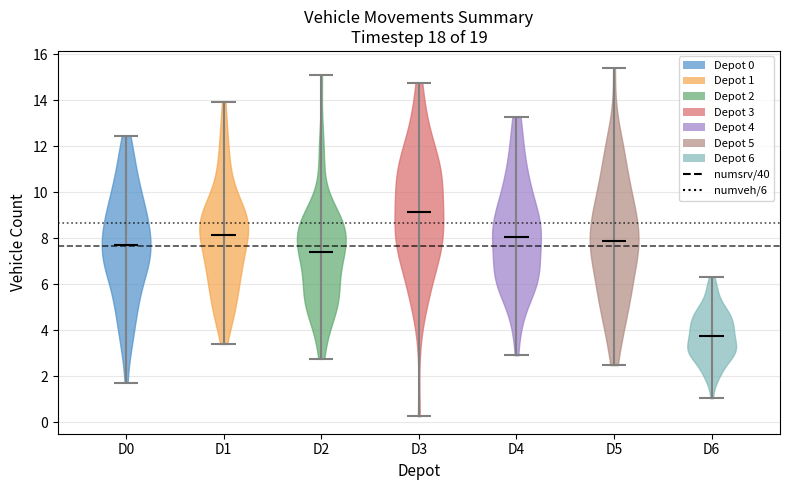

Reading left to right, read every violin against the y-axis: where its median line is, and the lowest and highest points it reaches. The values are not printed on the chart, so give them approximately, as read against the axis.

D0: median line 7.6, lowest point 1.8, highest point 12.4
D1: median line 8.2, lowest point 3.4, highest point 14.0
D2: median line 7.4, lowest point 2.8, highest point 15.0
D3: median line 9.2, lowest point 0.2, highest point 14.8
D4: median line 8.0, lowest point 3.0, highest point 13.2
D5: median line 7.8, lowest point 2.4, highest point 15.4
D6: median line 3.8, lowest point 1.0, highest point 6.2